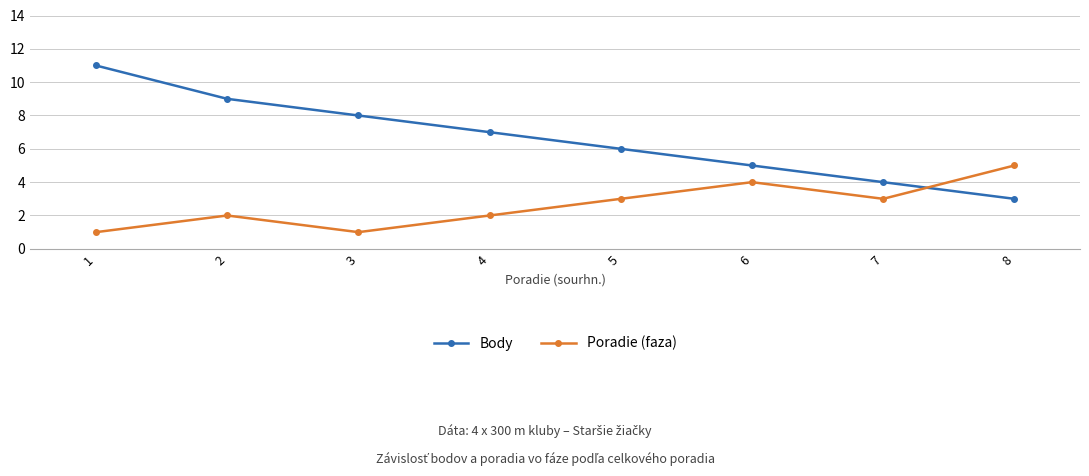

True or false: Body and Poradie (faza) intersect in this chart.

True